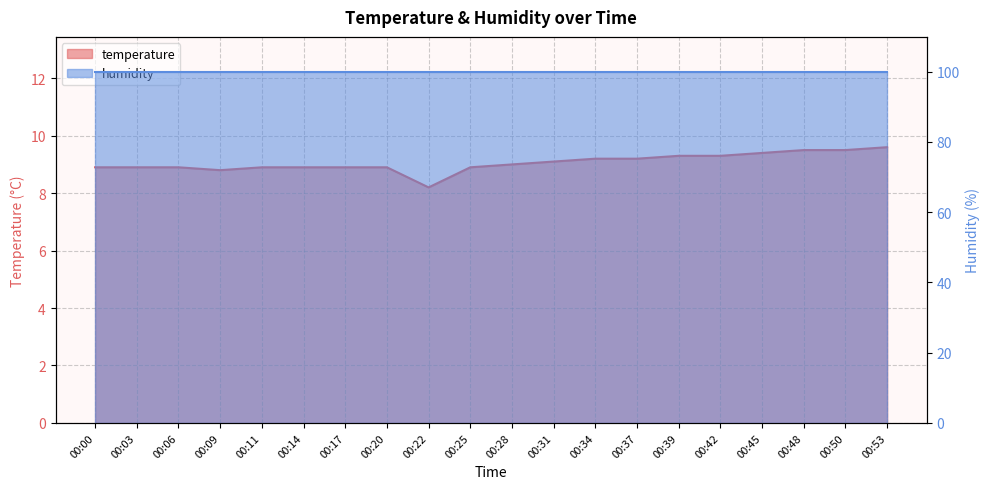

What is the sum of the values at 00:45 and 00:34?

18.6